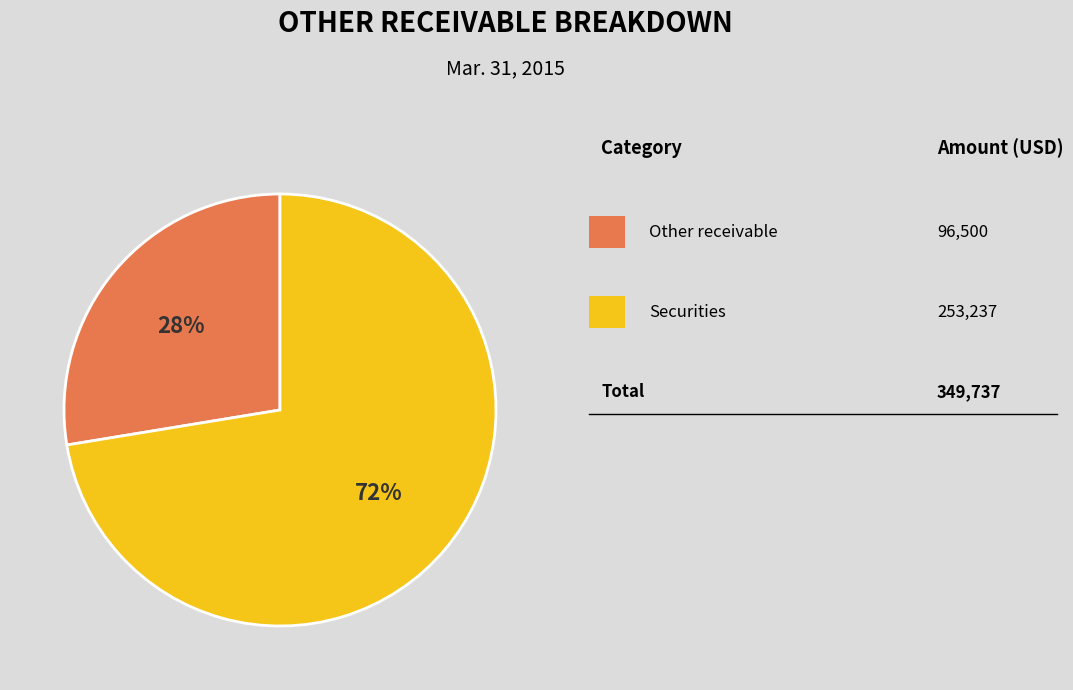

Is there a majority slice in this chart?

Yes